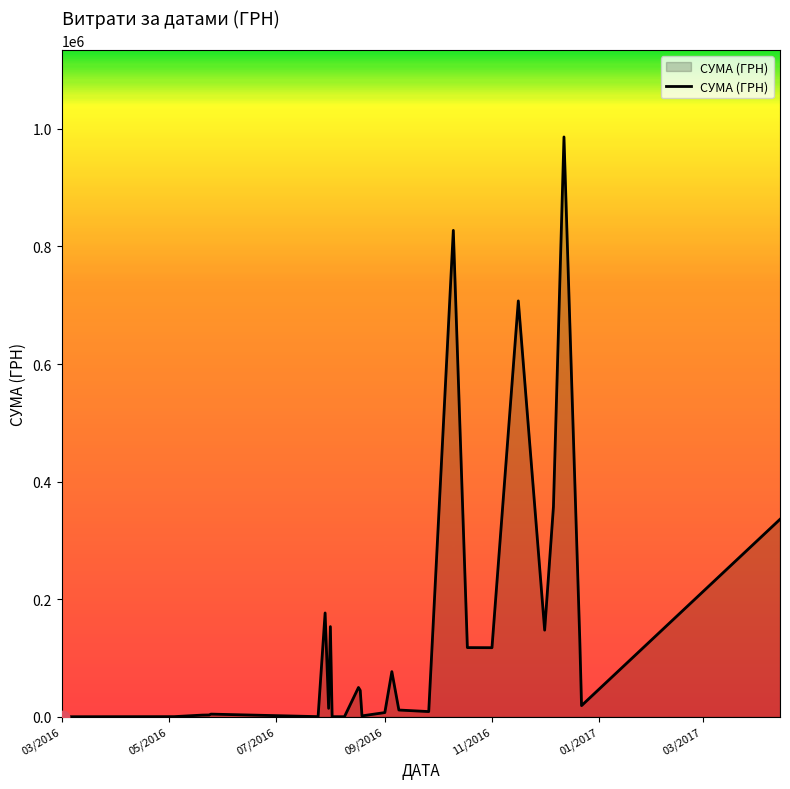

What is the greatest value displayed?

986146.0